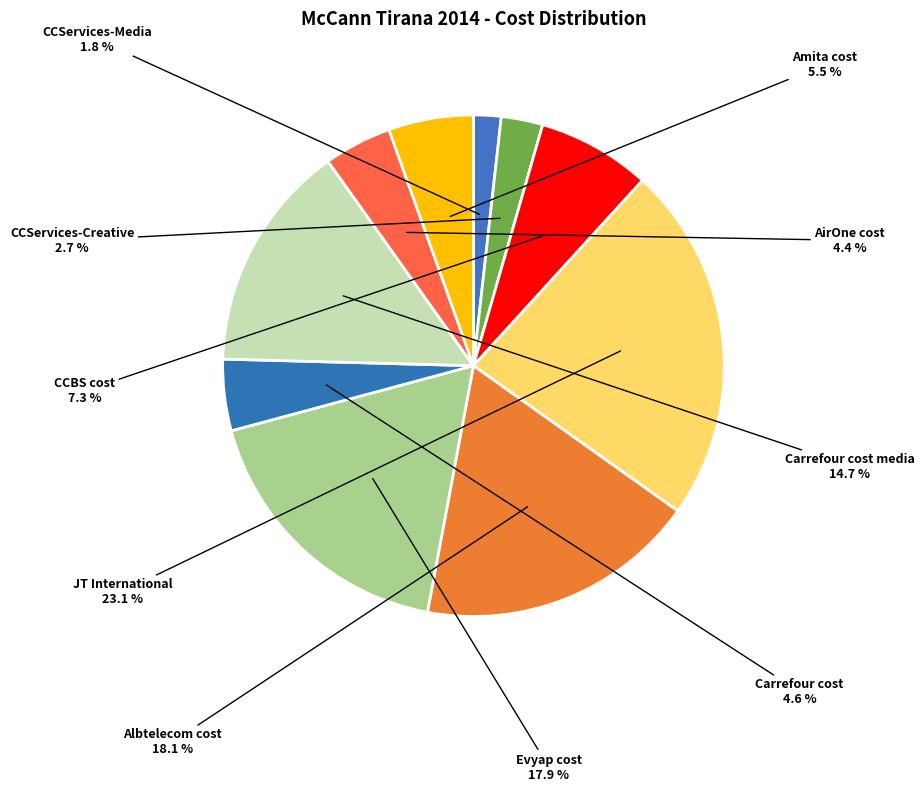

Combined, what portion of the pie is CCServices-Creative and Carrefour cost media?

17.4%